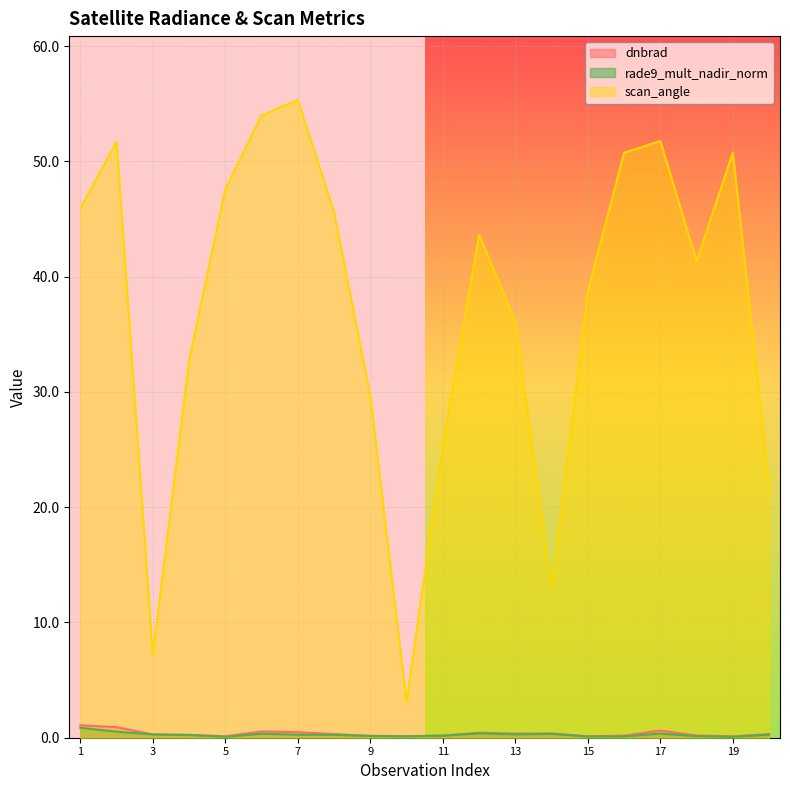

What is the smallest value displayed?

0.1